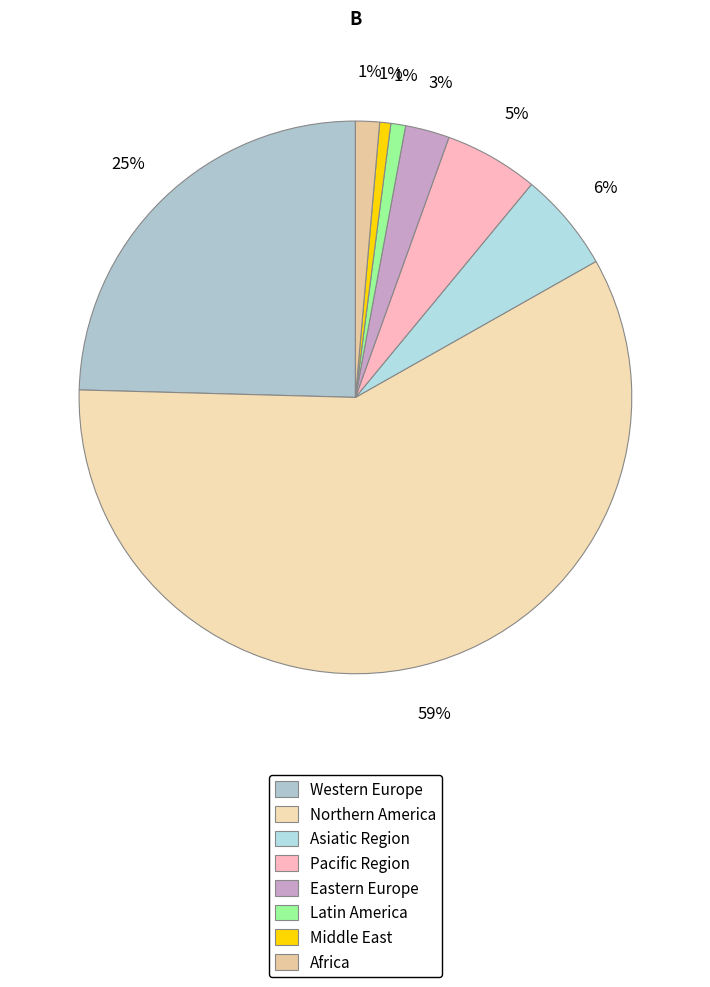

Is there any slice that represents more than half of the pie?

Yes